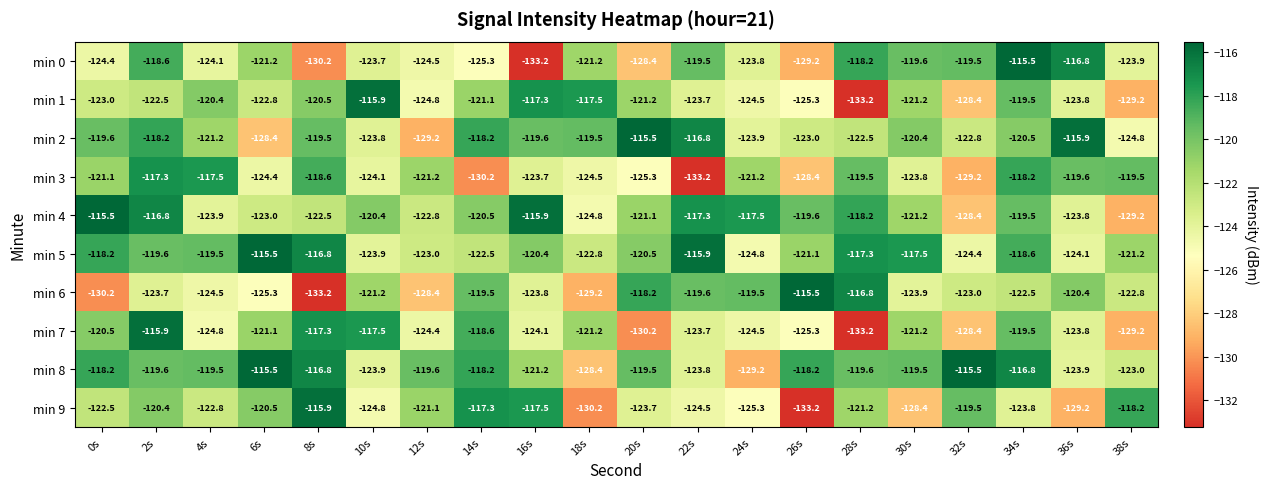

What is the spread (max minus min) of values at 30s?

10.9